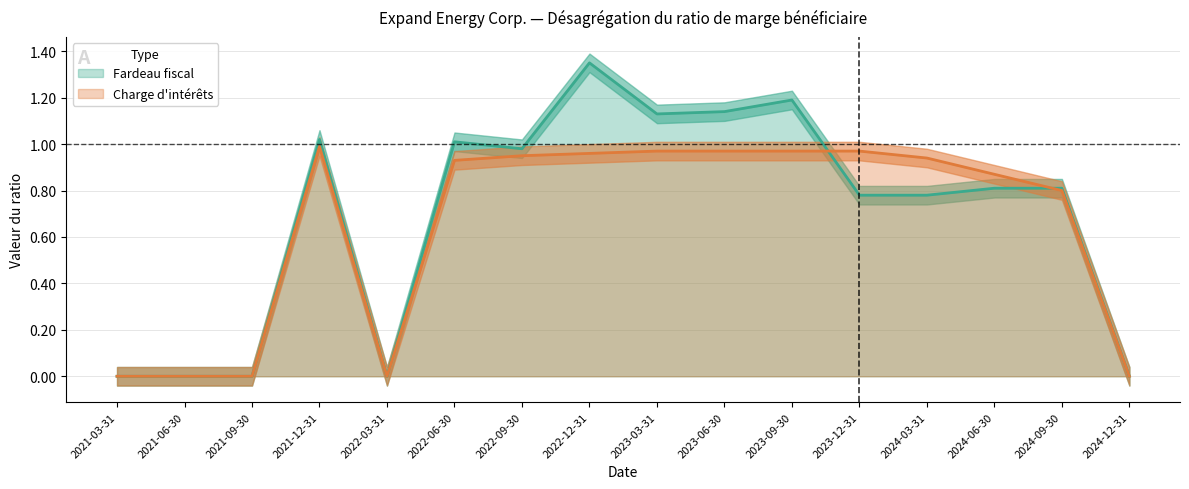

Does the chart have visible grid lines?

Yes